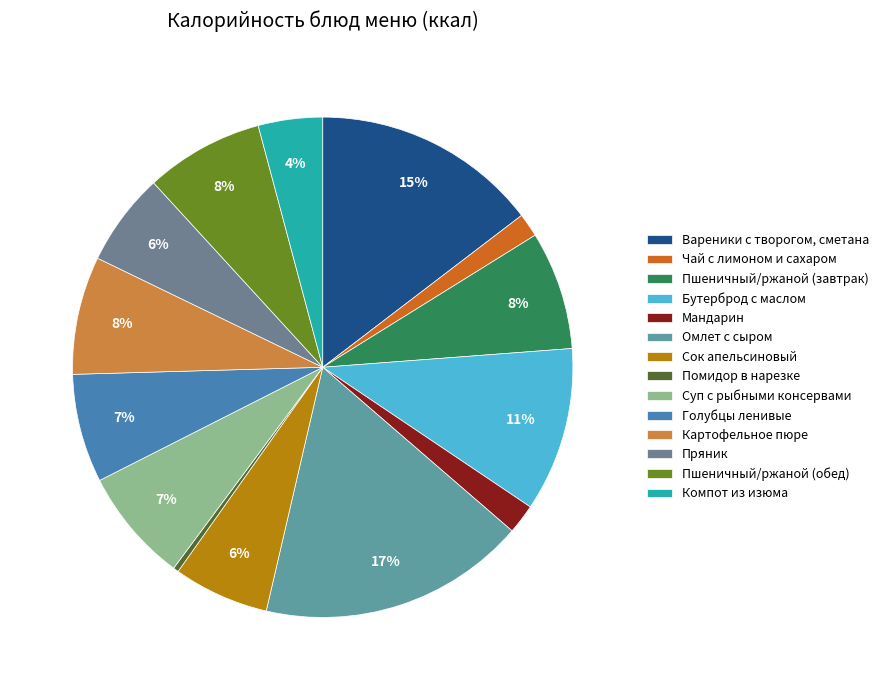

Which has a higher value, Омлет с сыром or Помидор в нарезке?

Омлет с сыром